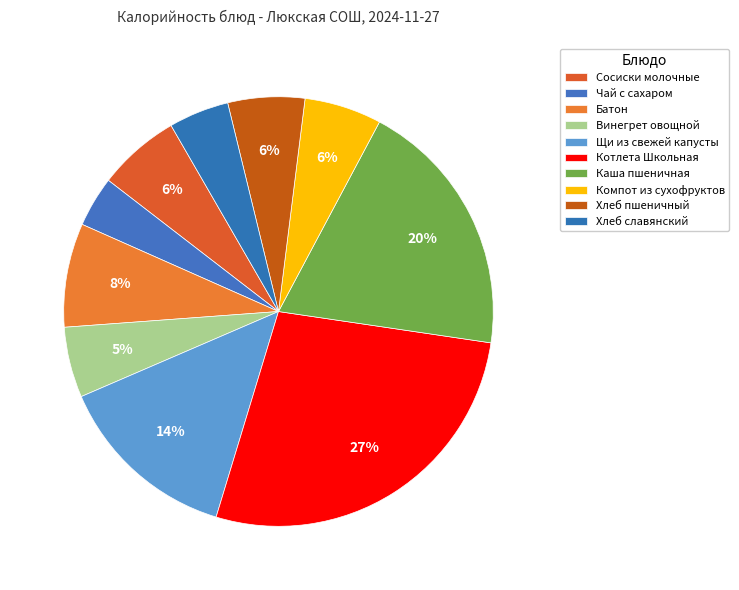

Rank the categories by value from highest to lowest.

Котлета Школьная, Каша пшеничная, Щи из свежей капусты, Батон, Сосиски молочные, Компот из сухофруктов, Хлеб пшеничный, Винегрет овощной, Хлеб славянский, Чай с сахаром